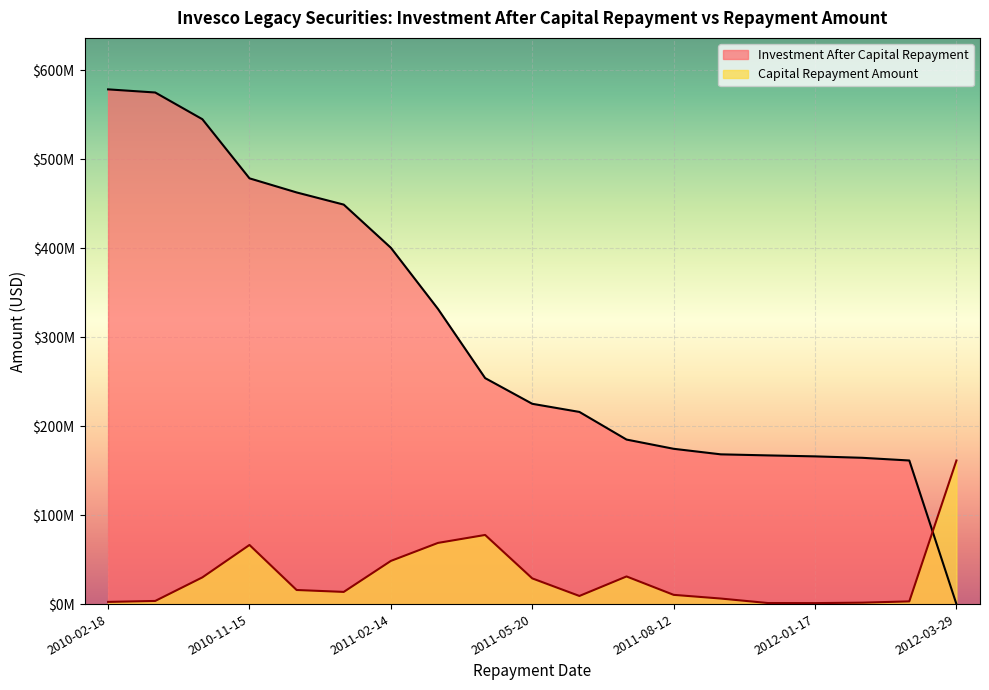

What is the maximum value for Investment After Capital Repayment?

578515653.2